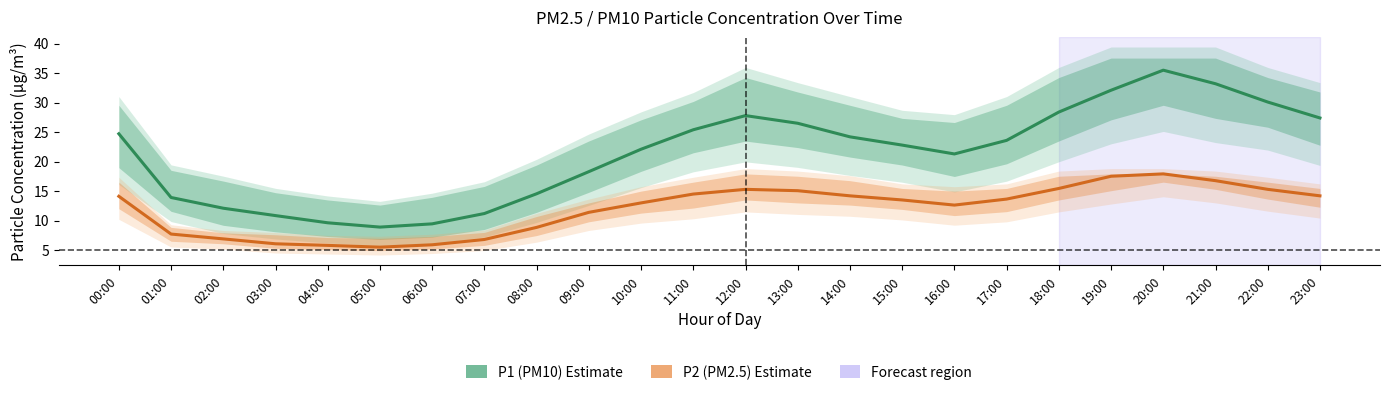

In P1 (PM10), how many points are lower than both neighbors (excluding endpoints)?

2